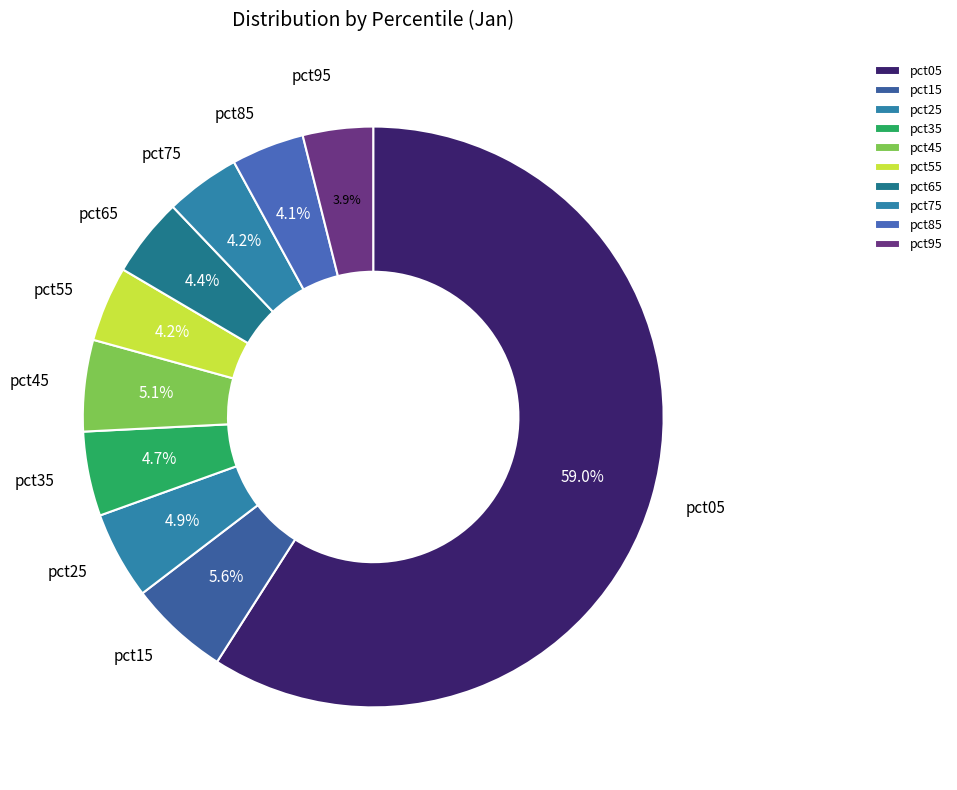

How many segments does this pie chart have?

10